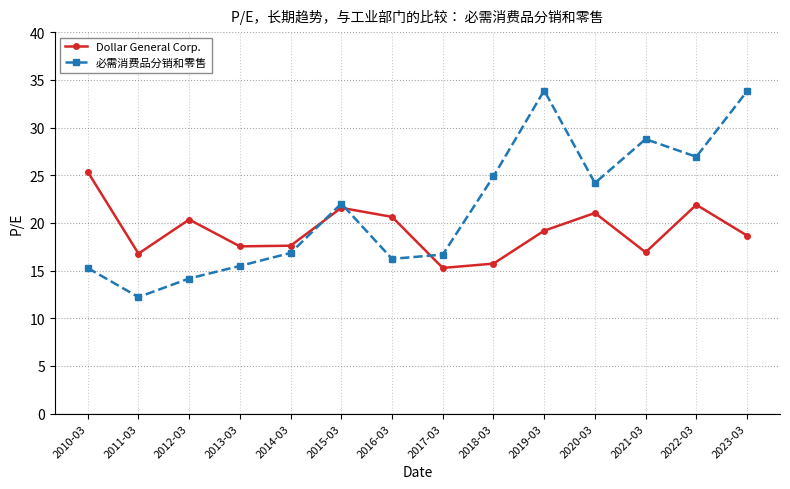

What is the average value of the 必需消费品分销和零售 series?

21.5